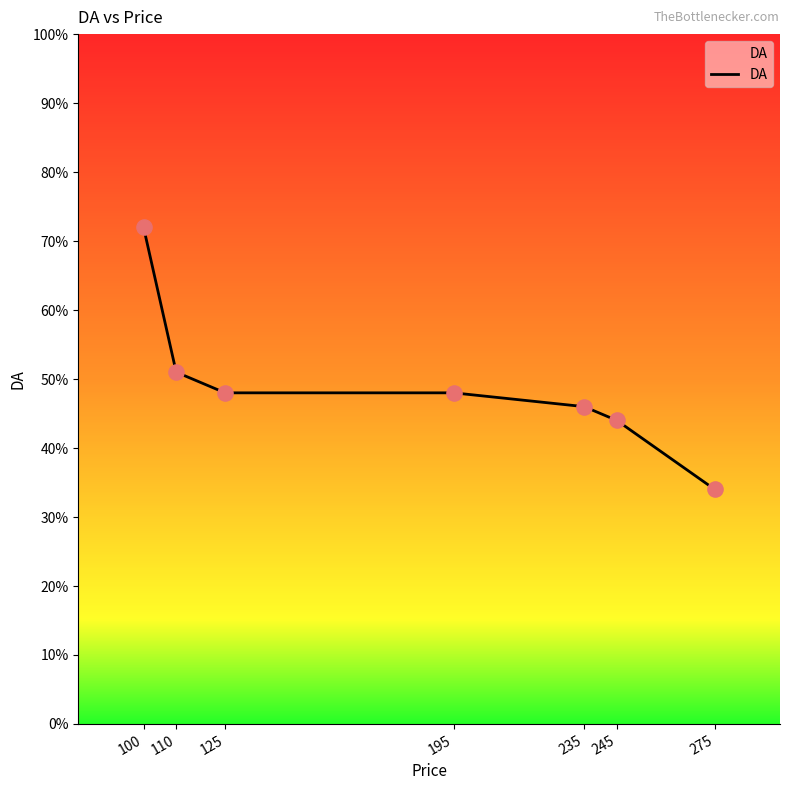

Between 125 and 235, which is larger?

125